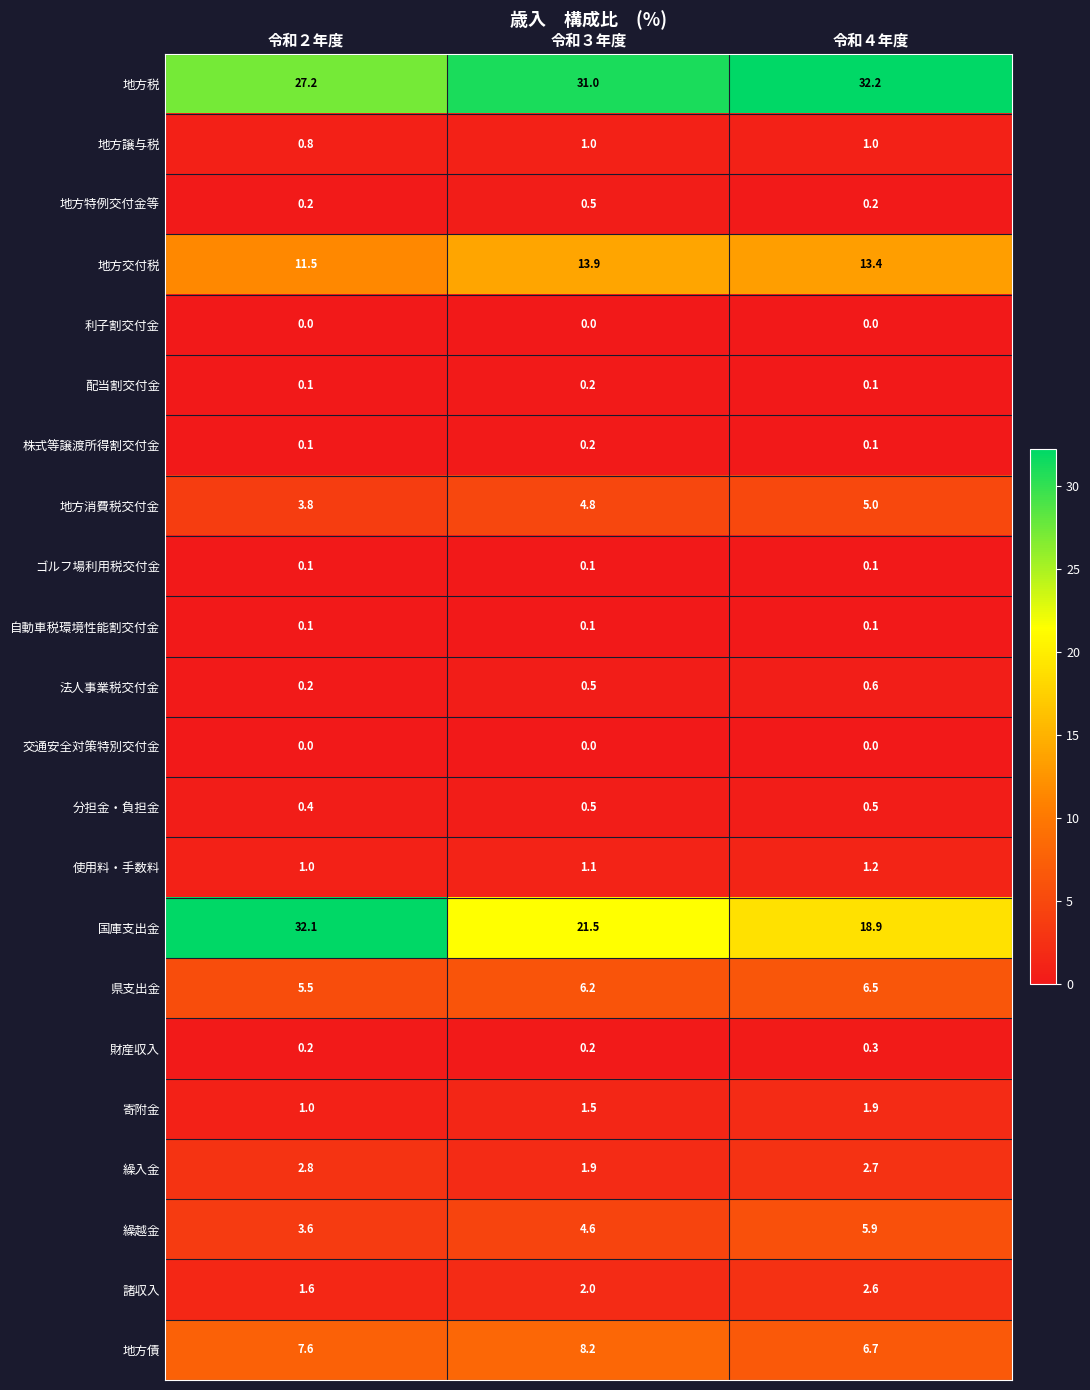

Read the 地方税 value at 令和３年度.

31.0